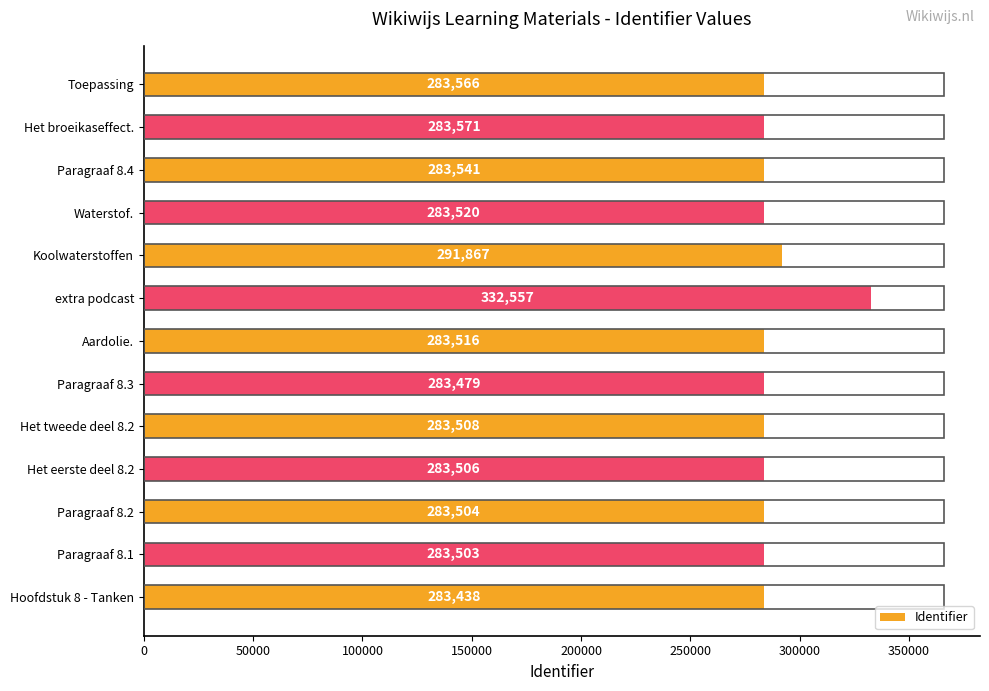

How many distinct data groups are displayed?

1